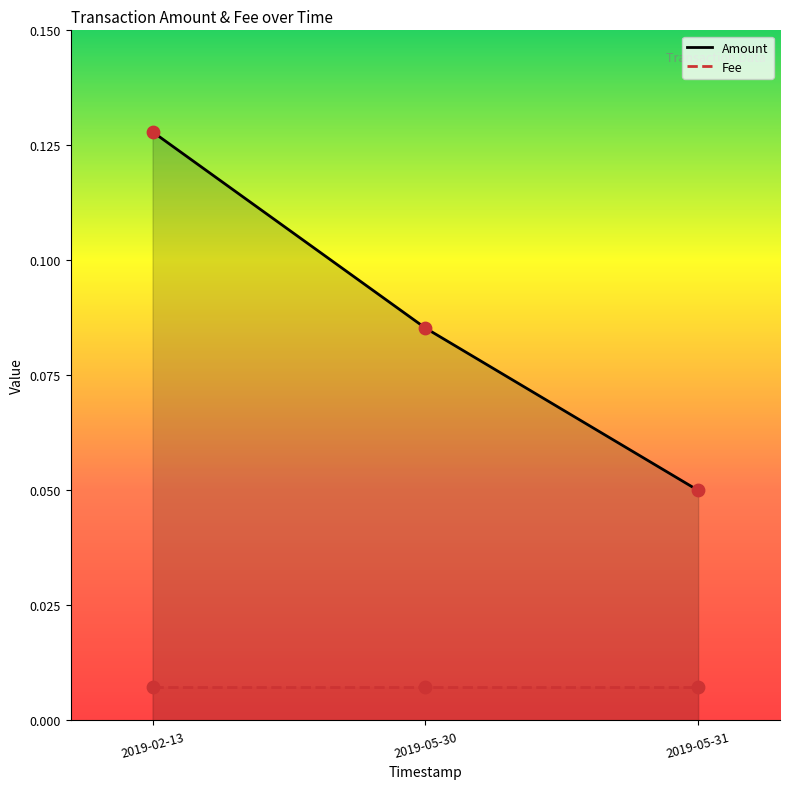

Which series has the largest range (max minus min)?

Amount